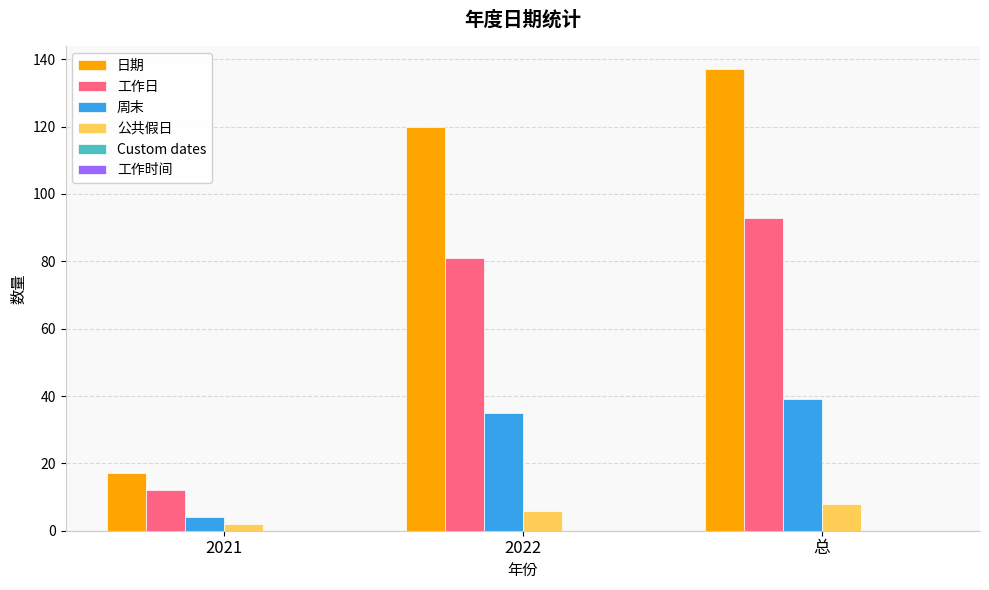

Which series has the largest total across all categories?

日期